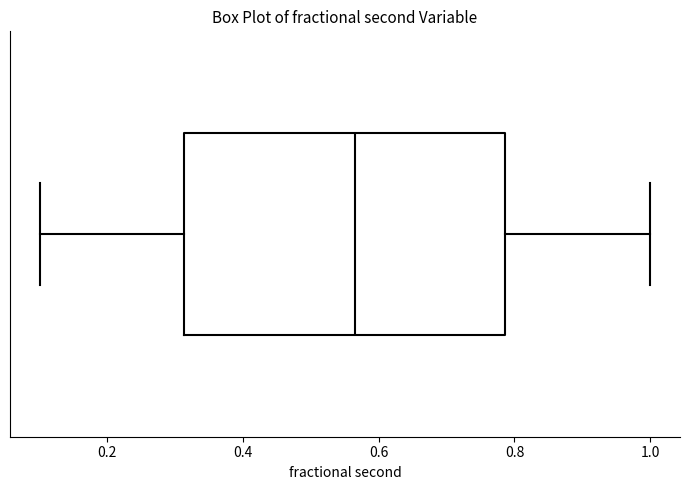

Transcribe this box plot: give where the median line is, the range the box spans, and where the two whiskers end, as read against the x-axis. The values are not printed on the chart, so give them approximately, as read against the axis.

median 0.56, box 0.32 to 0.78, whiskers 0.10 to 1.00